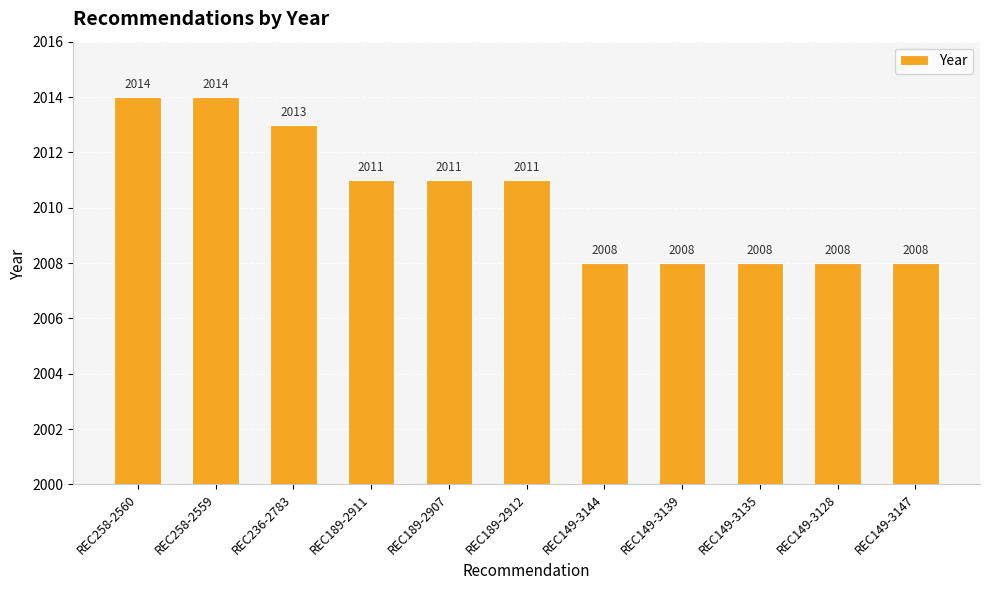

What is the maximum value shown in the chart?

2014